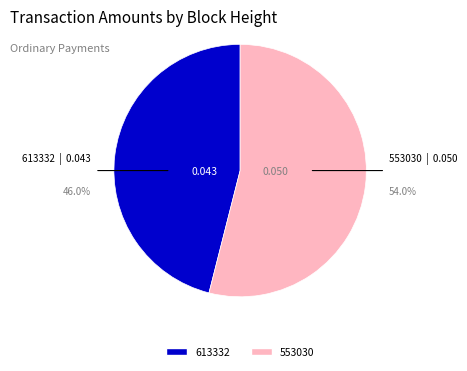

What percentage is the 613332 slice, to the nearest percent?

46%